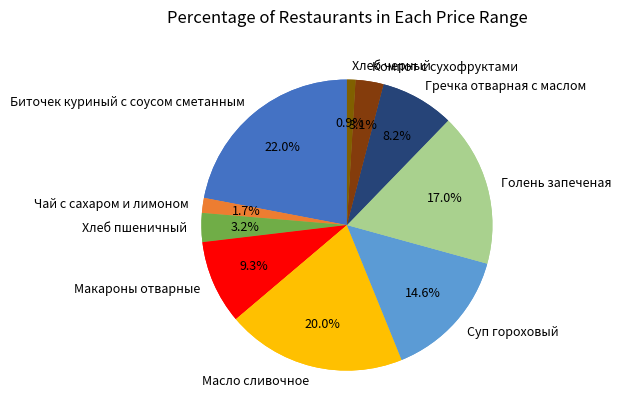

How many slices are in this pie chart?

10